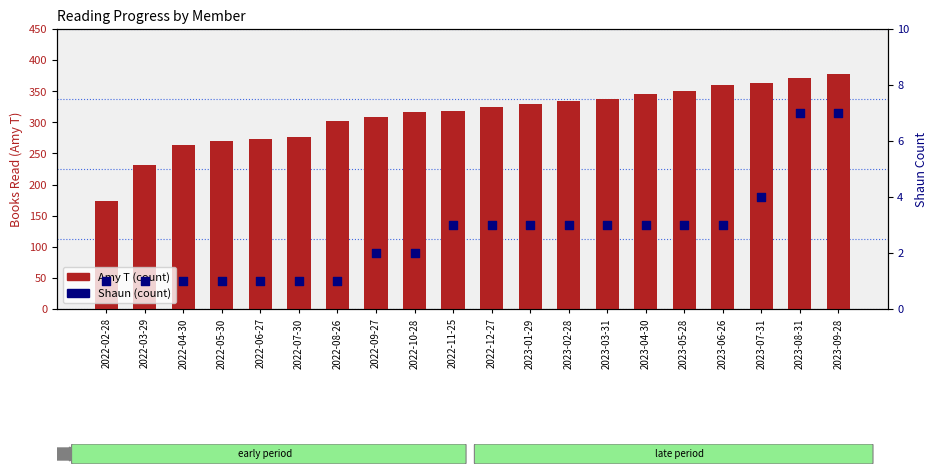

Which series has the largest Y range (max minus min)?

Amy T (count)